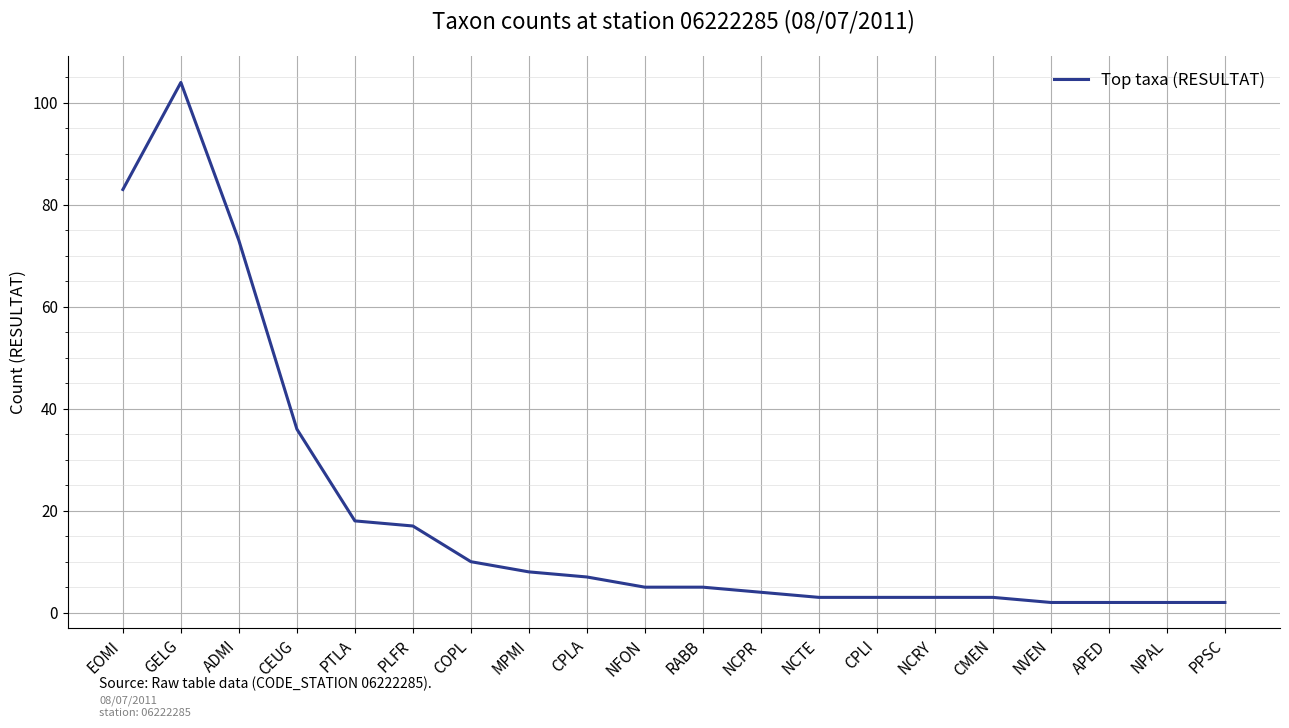

Reading left to right, what are all the values shown in this chart?

83	104	73	36	18	17	10	8	7	5	5	4	3	3	3	3	2	2	2	2